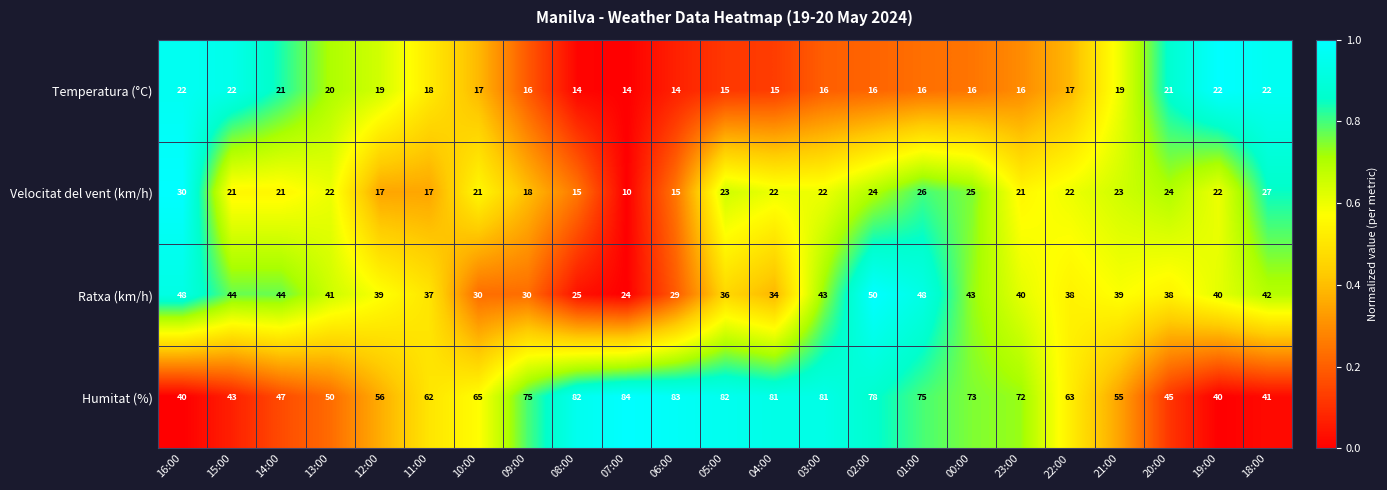

True or false: Velocitat del vent (km/h) has a value of 21 at 10:00.

True